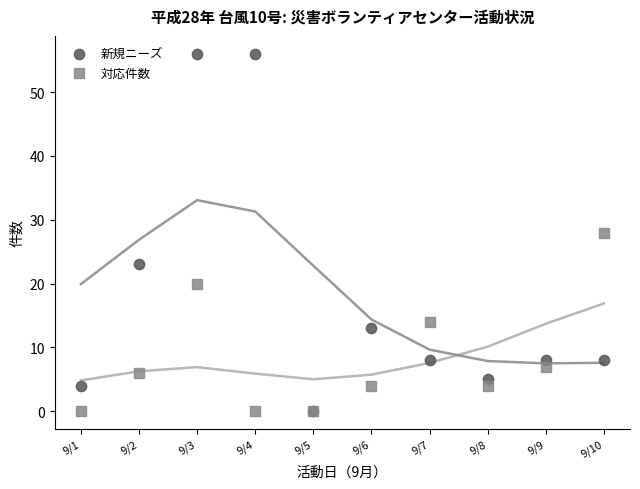

What are all the series names shown in the legend?

新規ニーズ, 対応件数